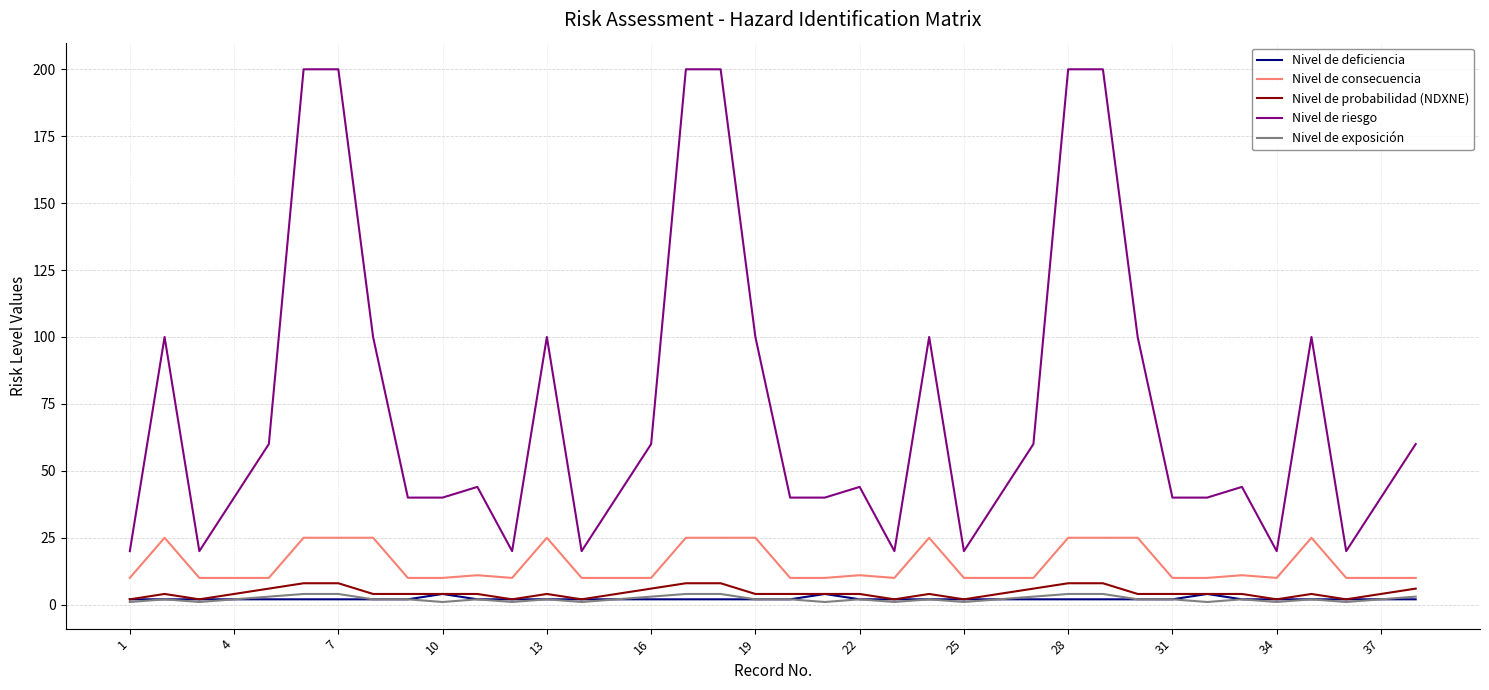

True or false: Nivel de exposición and Nivel de consecuencia cross at least once.

False